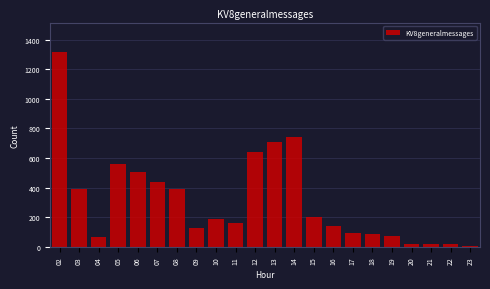

What is the greatest value displayed?

1317